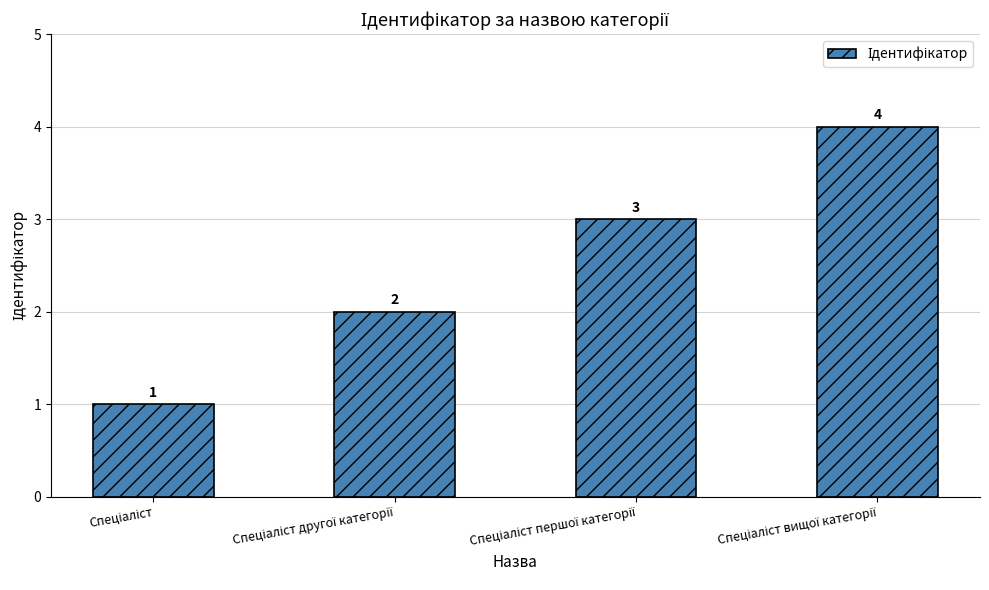

What is the greatest value displayed?

4